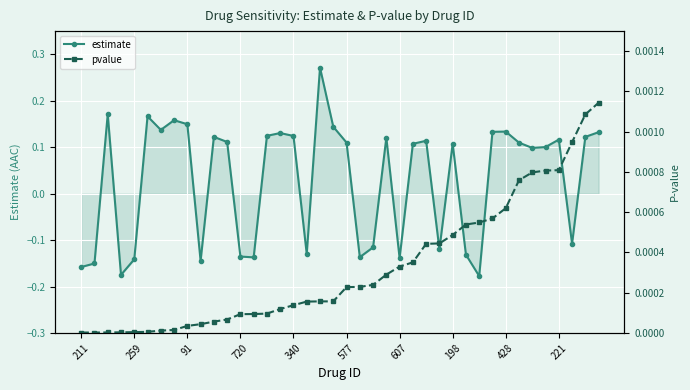

At how many categories does at least one series exceed 0?

40